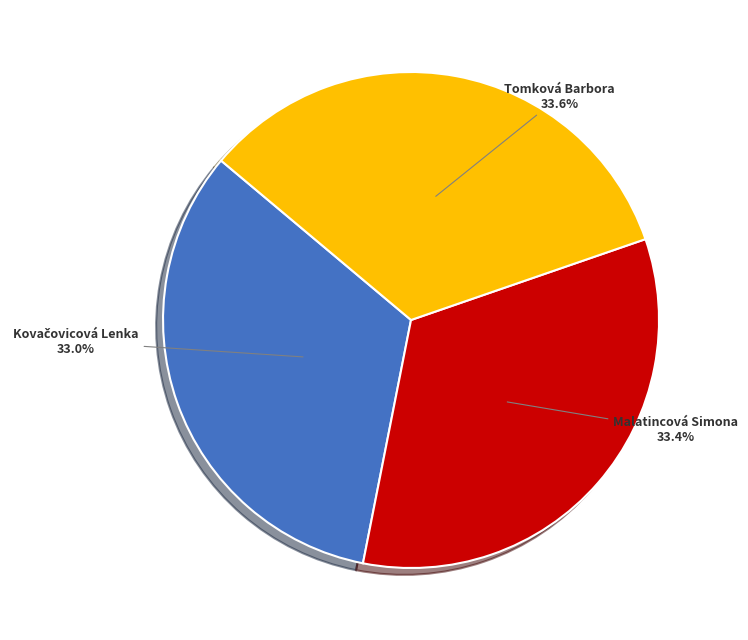

Count the number of slices in the pie.

3